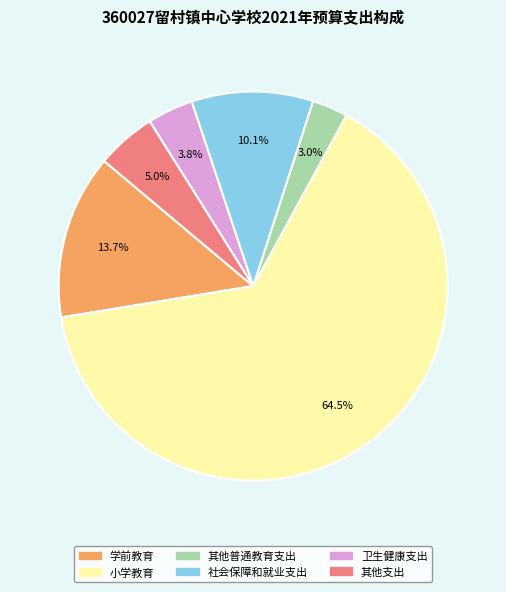

Which category accounts for the majority?

小学教育